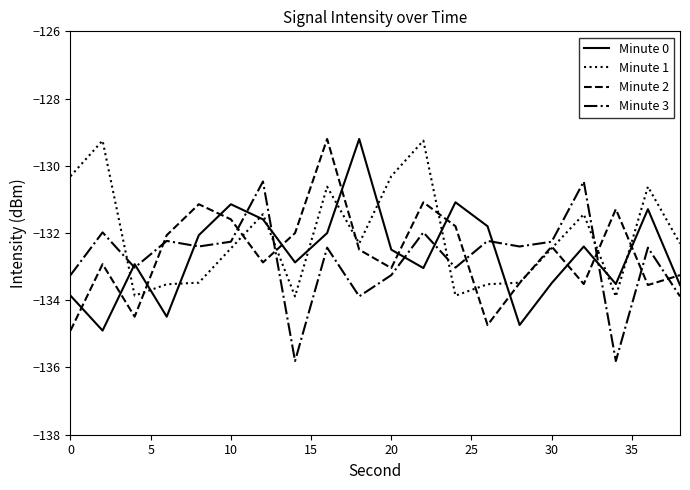

True or false: Minute 1 and Minute 3 intersect in this chart.

True